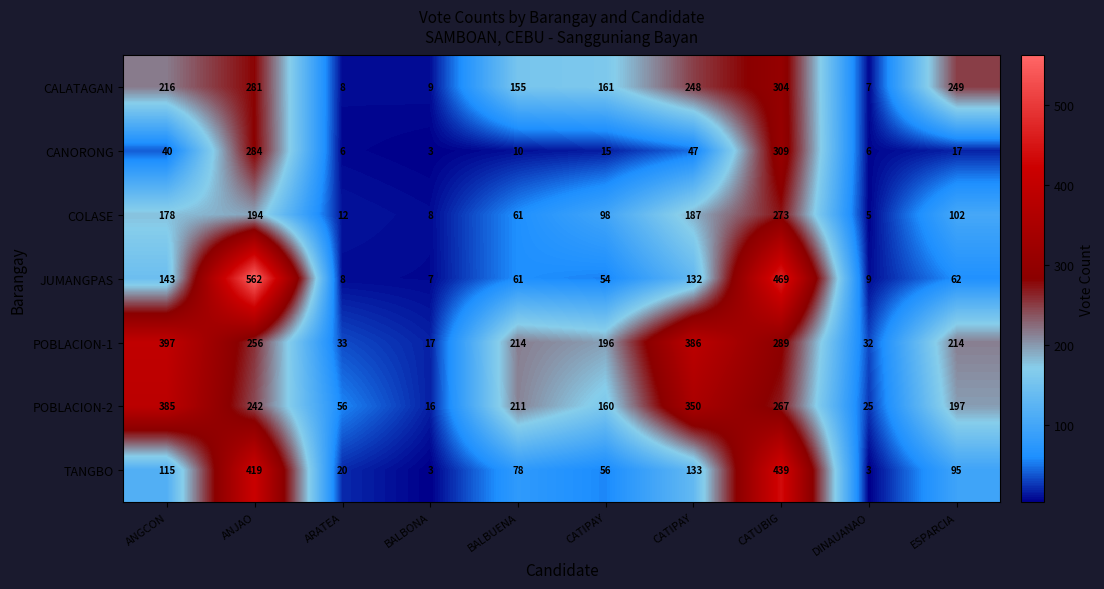

Reading left to right, what are all the values shown in this chart?

CALATAGAN: ANGCON=216	ANJAO=281	ARATEA=8	BALBONA=9	BALBUENA=155	CATIPAY=161	CATIPAY=248	CATUBIG=304	DINAUANAO=7	ESPARCIA=249
CANORONG: ANGCON=40	ANJAO=284	ARATEA=6	BALBONA=3	BALBUENA=10	CATIPAY=15	CATIPAY=47	CATUBIG=309	DINAUANAO=6	ESPARCIA=17
COLASE: ANGCON=178	ANJAO=194	ARATEA=12	BALBONA=8	BALBUENA=61	CATIPAY=98	CATIPAY=187	CATUBIG=273	DINAUANAO=5	ESPARCIA=102
JUMANGPAS: ANGCON=143	ANJAO=562	ARATEA=8	BALBONA=7	BALBUENA=61	CATIPAY=54	CATIPAY=132	CATUBIG=469	DINAUANAO=9	ESPARCIA=62
POBLACION-1: ANGCON=397	ANJAO=256	ARATEA=33	BALBONA=17	BALBUENA=214	CATIPAY=196	CATIPAY=386	CATUBIG=289	DINAUANAO=32	ESPARCIA=214
POBLACION-2: ANGCON=385	ANJAO=242	ARATEA=56	BALBONA=16	BALBUENA=211	CATIPAY=160	CATIPAY=350	CATUBIG=267	DINAUANAO=25	ESPARCIA=197
TANGBO: ANGCON=115	ANJAO=419	ARATEA=20	BALBONA=3	BALBUENA=78	CATIPAY=56	CATIPAY=133	CATUBIG=439	DINAUANAO=3	ESPARCIA=95